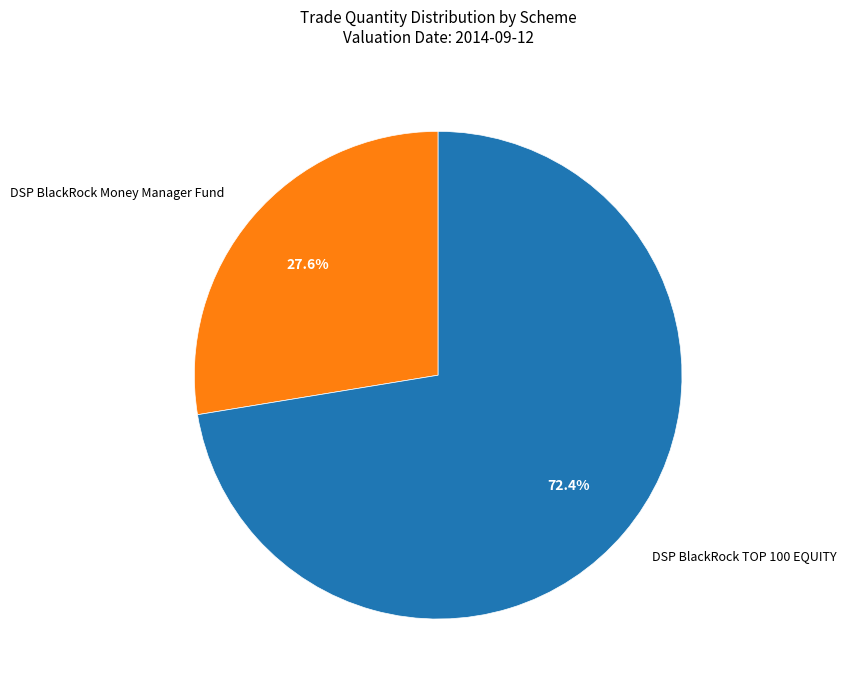

Which category accounts for the majority?

DSP BlackRock TOP 100 EQUITY